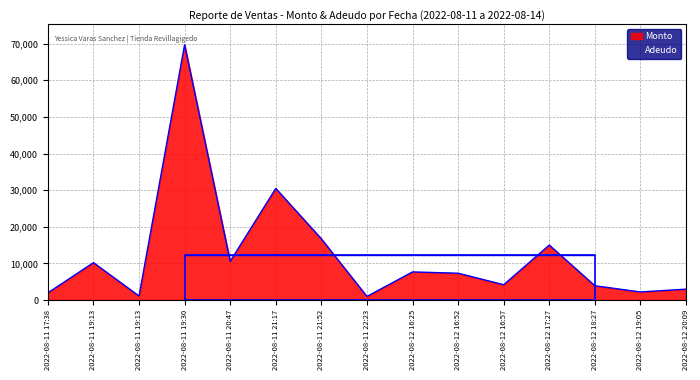

True or false: Pagado and Adeudo intersect in this chart.

False